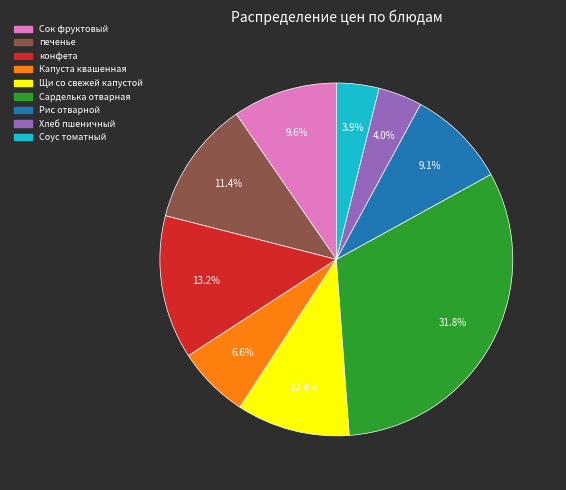

Which category has the biggest portion of the pie?

Сарделька отварная